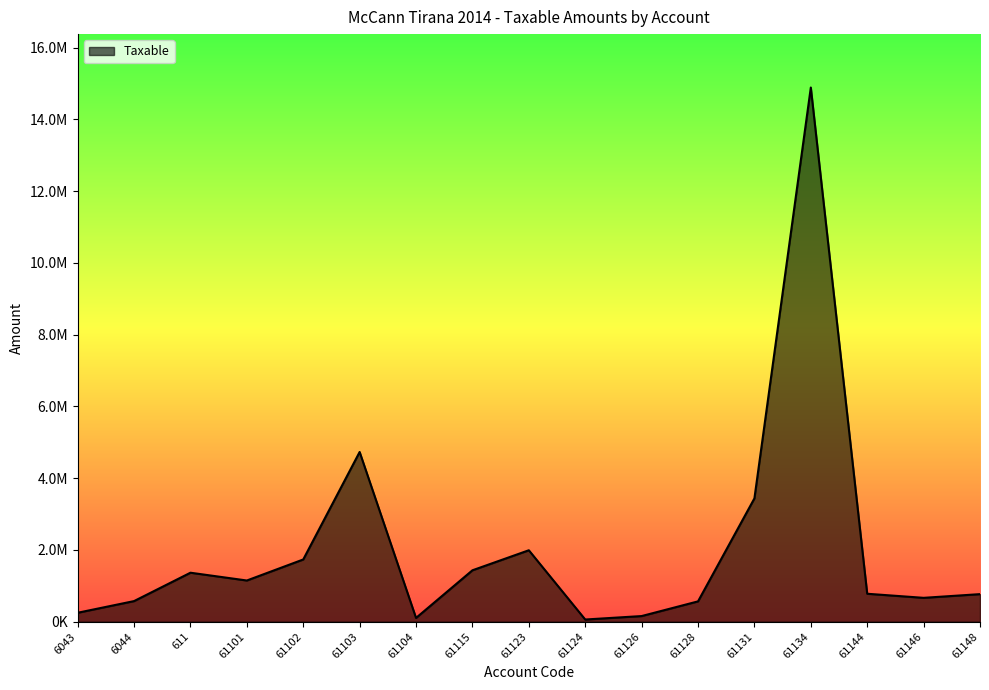

The value at 61104 is 105900.0. True or false?

True